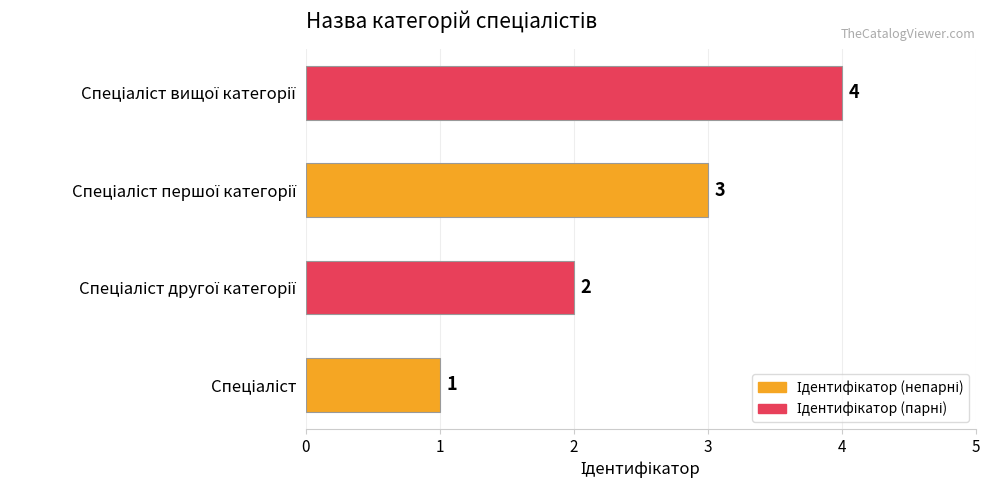

What is the difference between the maximum and minimum values?

3